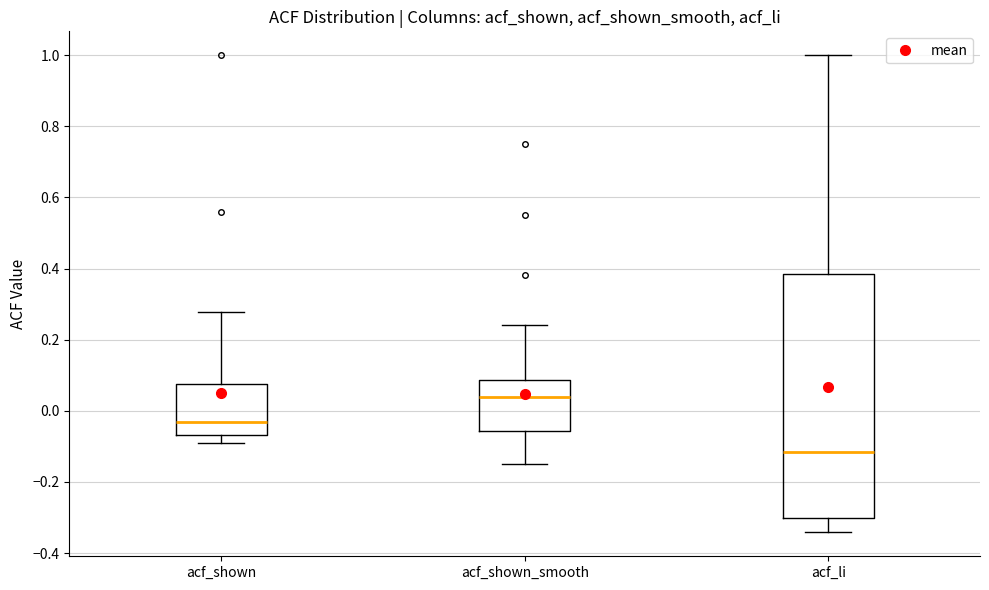

Where does the upper whisker of the box for acf_shown_smooth end on the y-axis? The values are not printed on the chart, so give them approximately, as read against the axis.

0.24